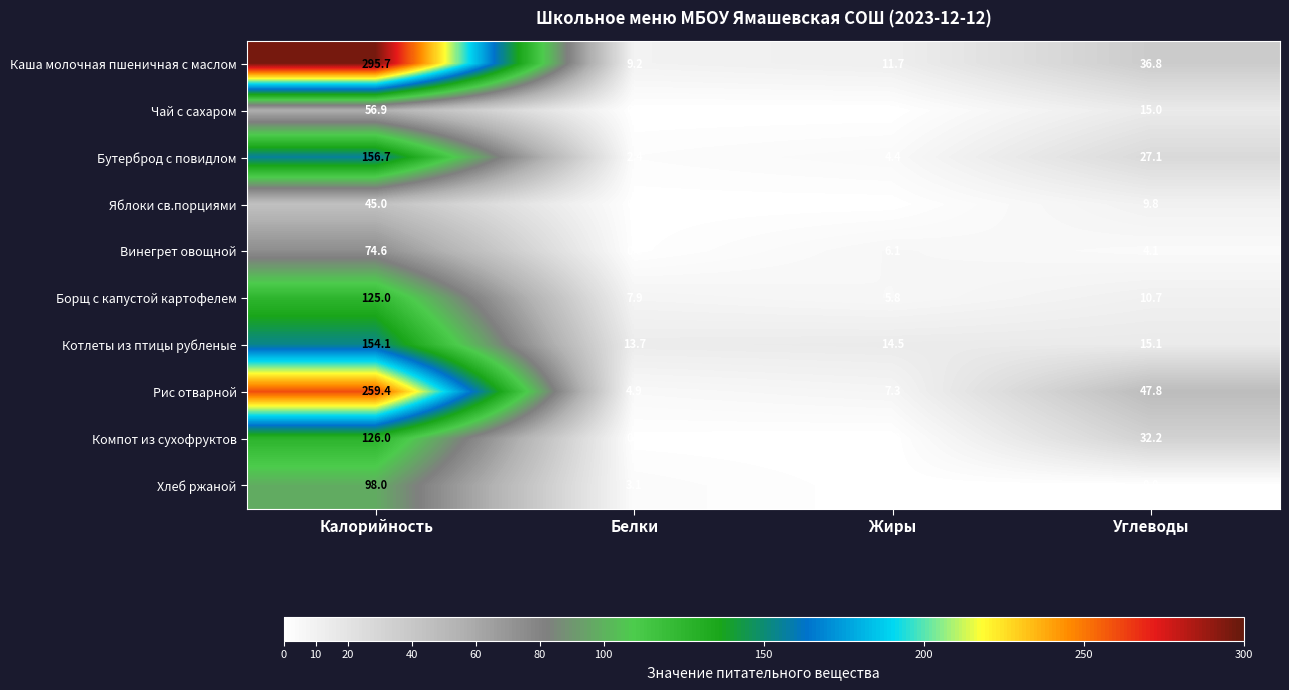

Is it true that Рис отварной equals 47.8 at Углеводы?

True